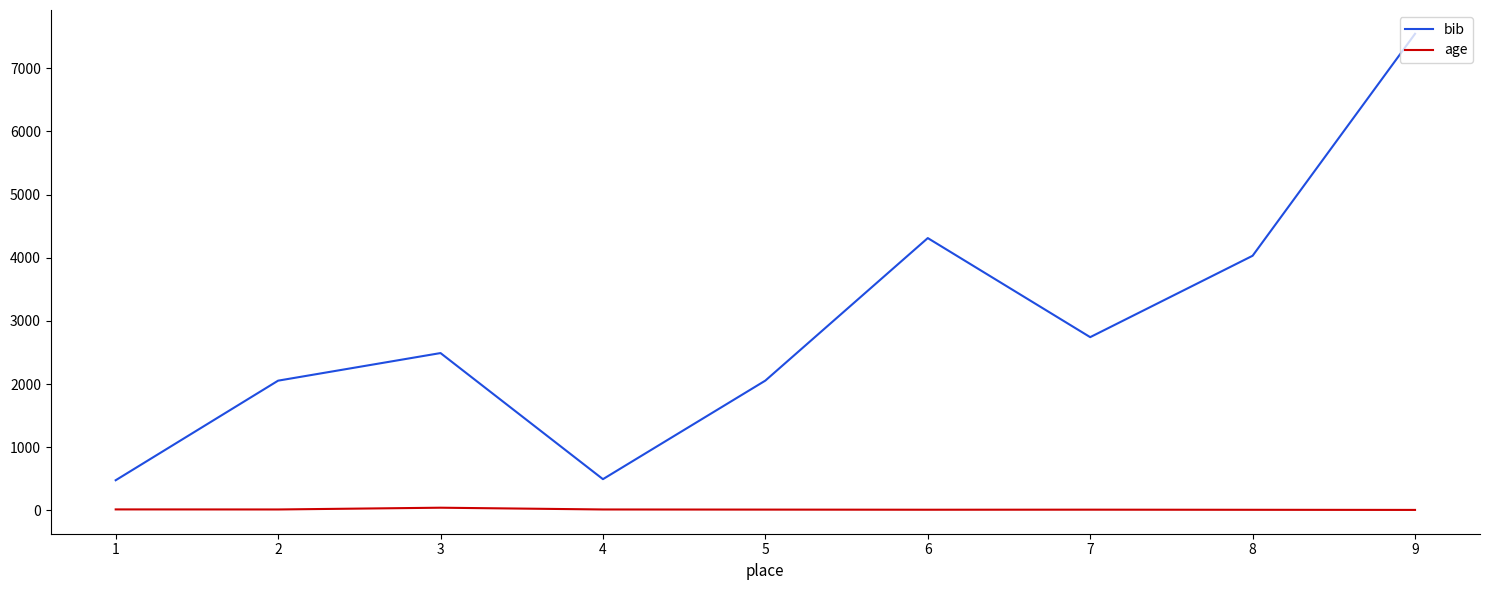

True or false: age and bib intersect in this chart.

False